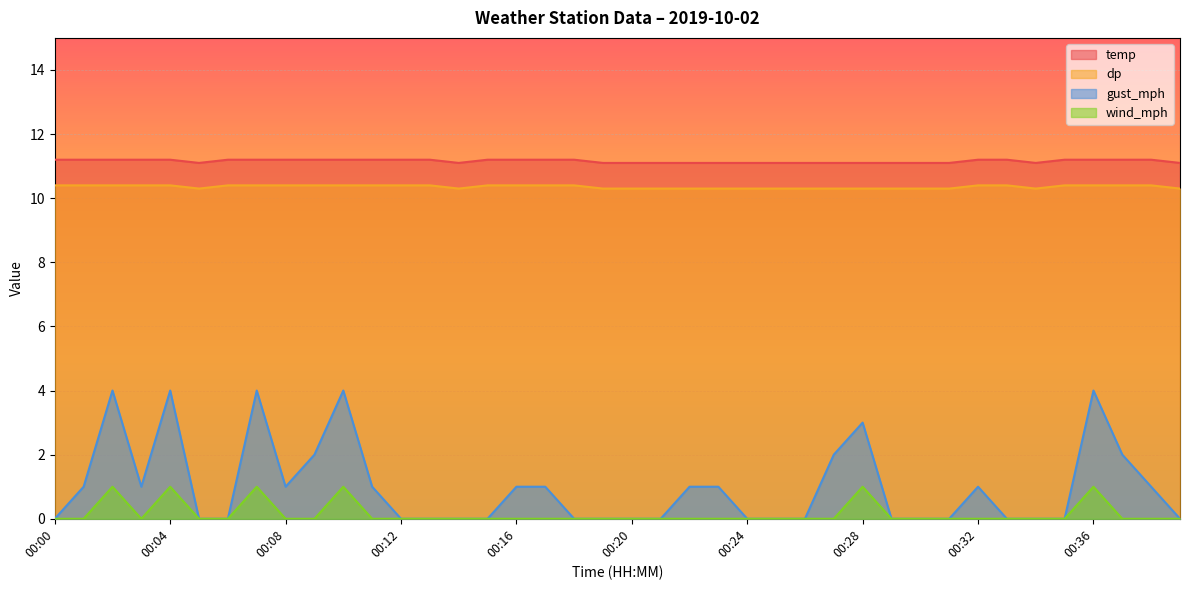

At which label is dp closest to 10?

00:05